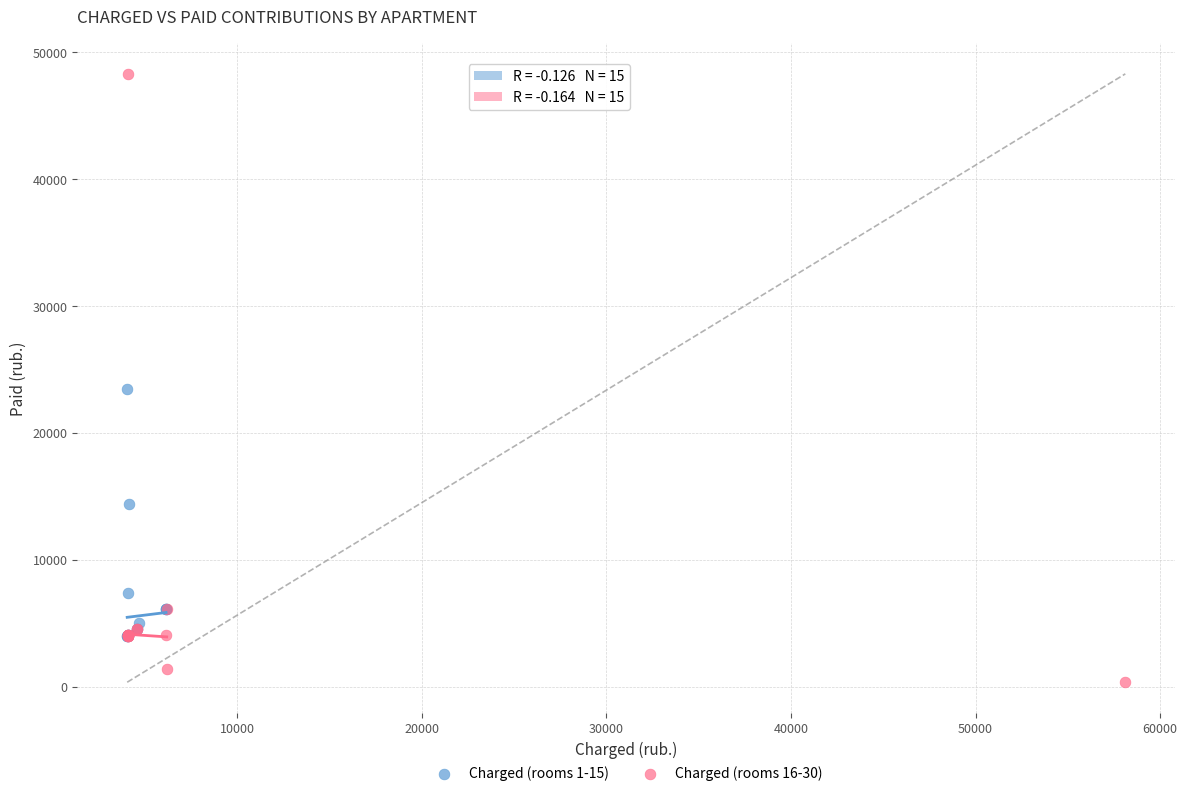

Which series reaches the minimum Y coordinate?

Charged (rooms 16-30)